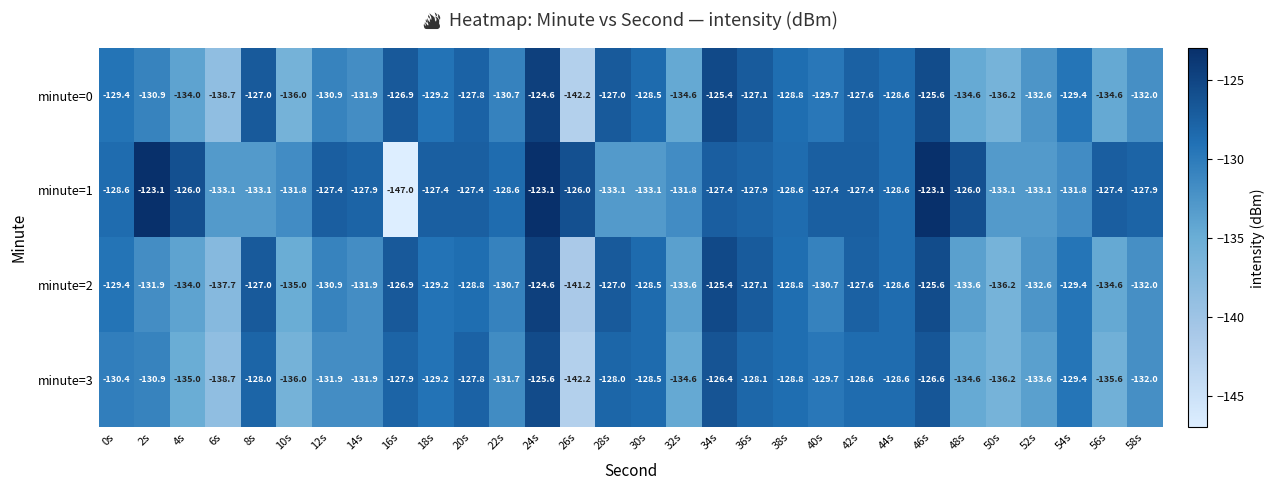

Which series has the largest total across all categories?

minute=1